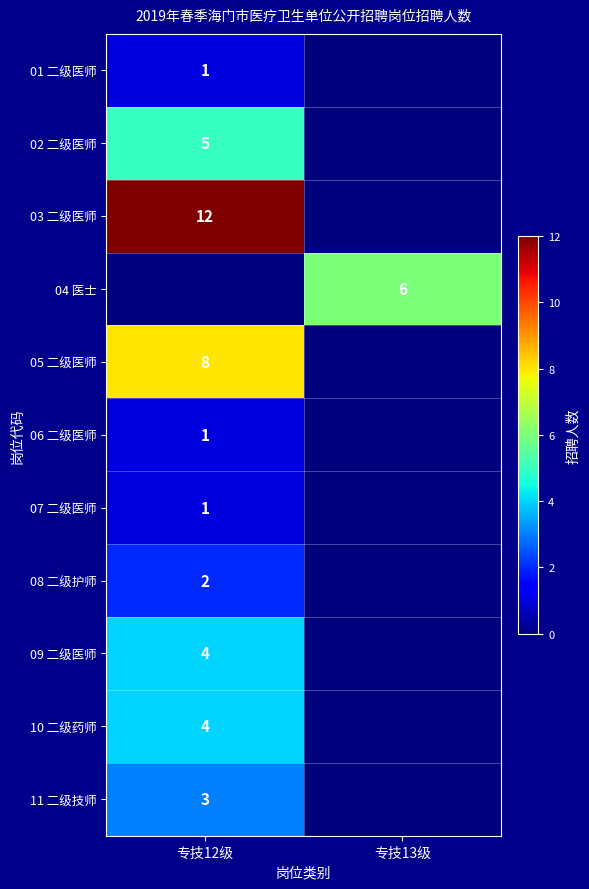

The 01 二级医师 series shows 2 at 专技12级. True or false?

False